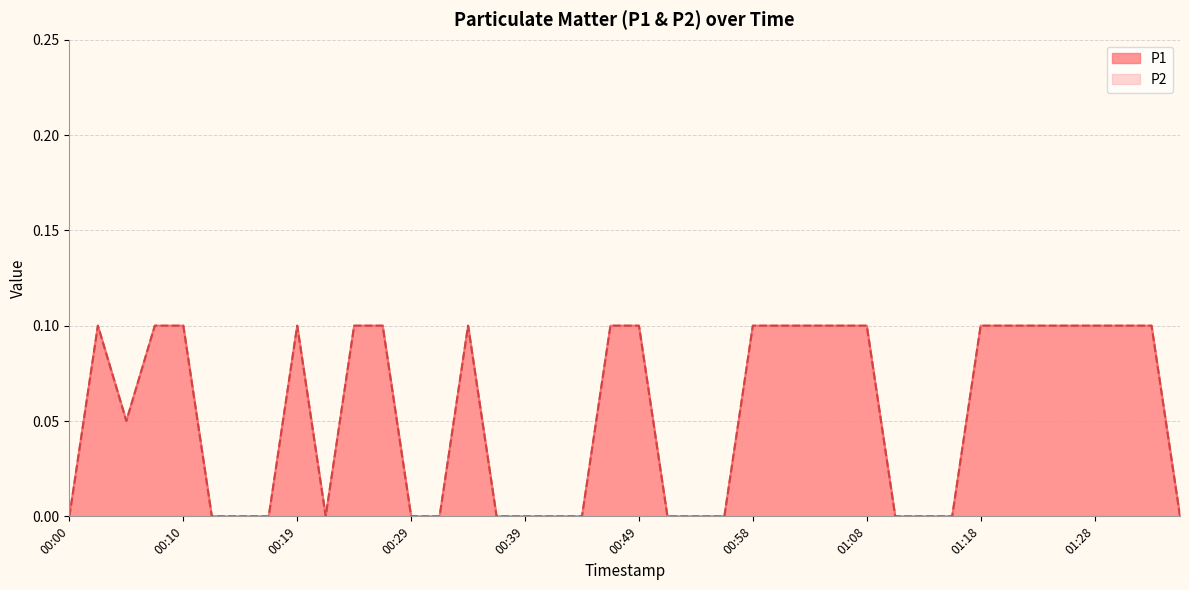

Is the value of P2 at 00:10 greater than the value of P1 at 00:19?

No